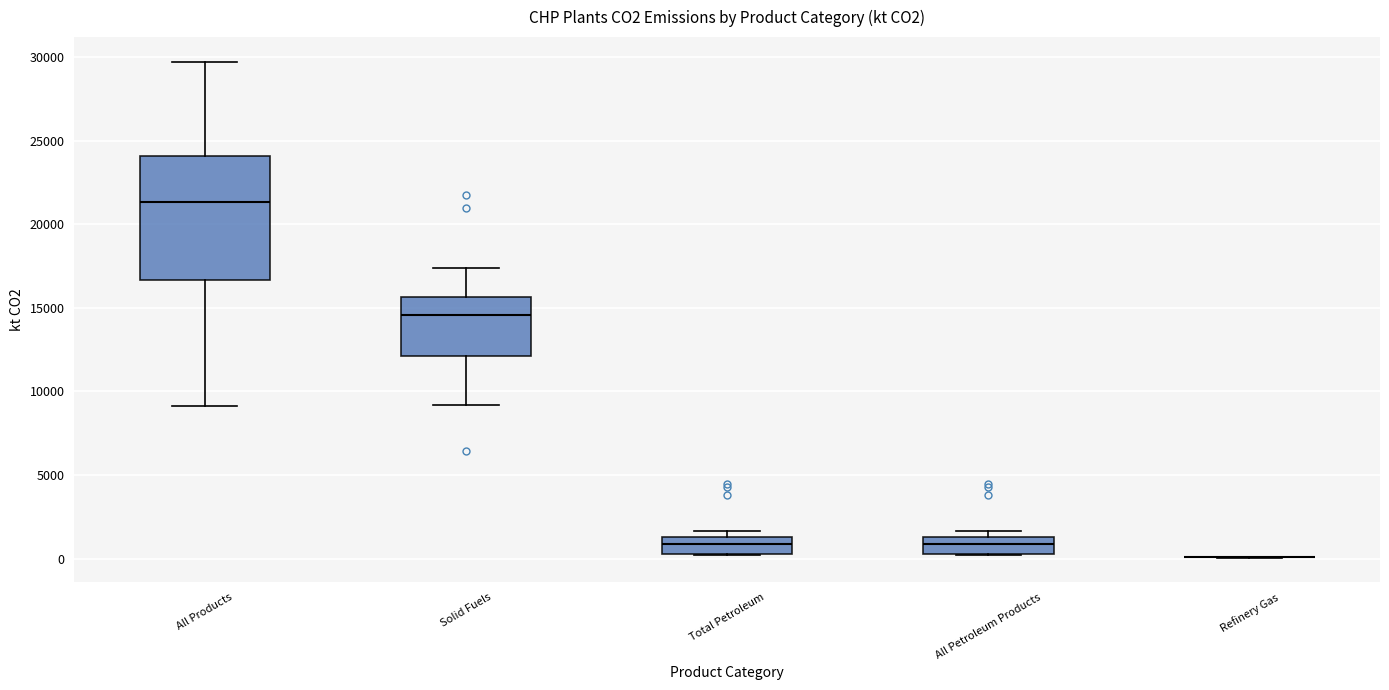

Reading left to right, transcribe this box plot: for each box, give where its median line is, the range the box spans, and where its two whiskers end, as read against the y-axis. The values are not printed on the chart, so give them approximately, as read against the axis.

All Products: median 21500, box 16500 to 24000, whiskers 9000 to 29500
Solid Fuels: median 14500, box 12000 to 15500, whiskers 9000 to 17500
Total Petroleum: median 1000, box 500 to 1500, whiskers 0 to 1500 (just above the box's upper edge)
All Petroleum Products: median 1000, box 500 to 1500, whiskers 0 to 1500 (just above the box's upper edge)
Refinery Gas: box collapsed to a line at 0, whiskers 0 to 0